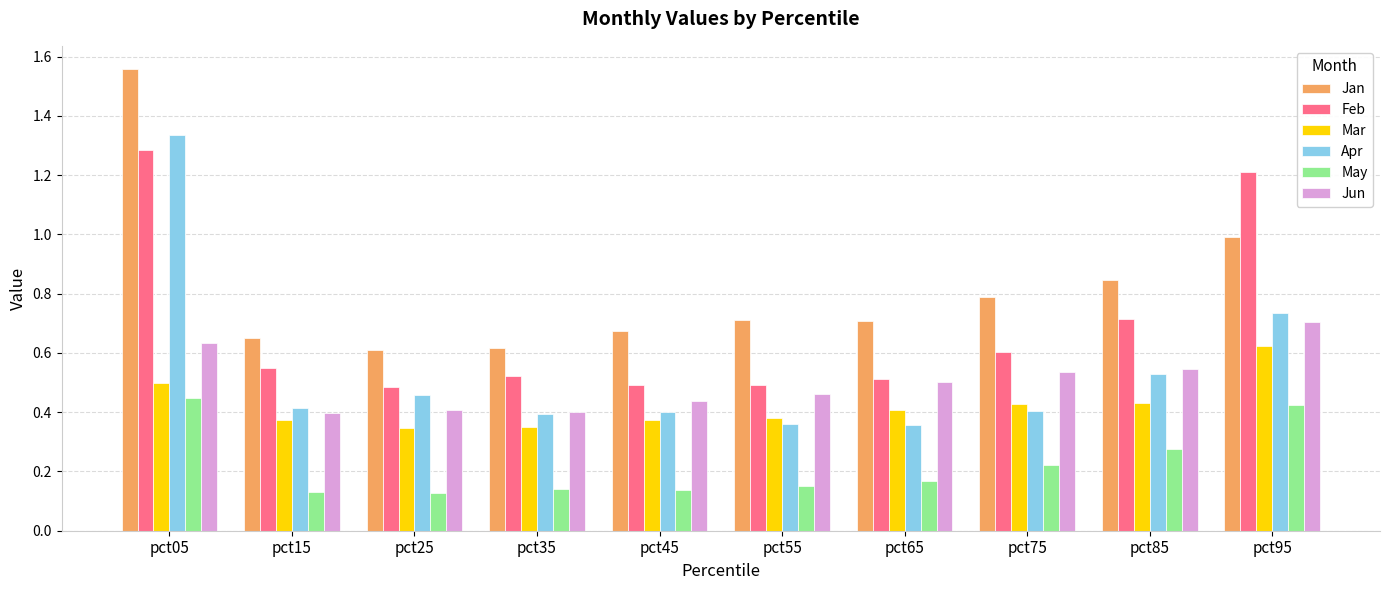

Which series has the widest spread of values?

Apr